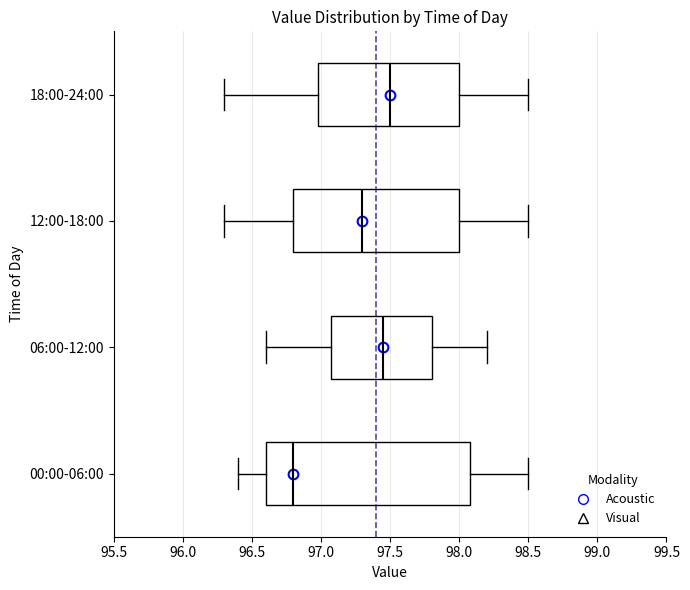

Which box is the widest, from its left edge to its right edge?

00:00-06:00